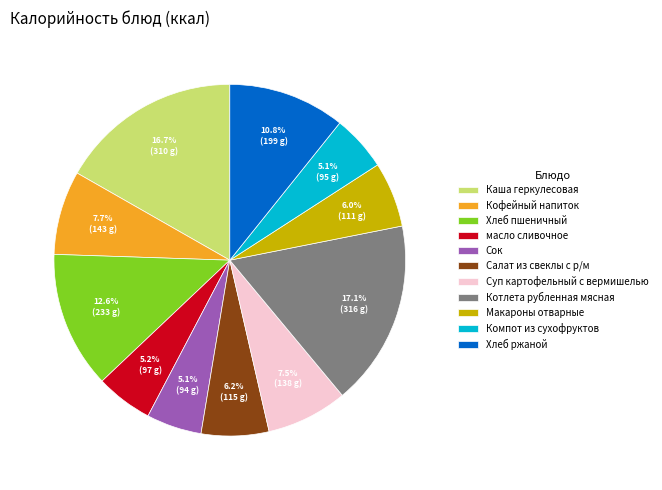

Between Сок and Котлета рубленная мясная, which is larger?

Котлета рубленная мясная